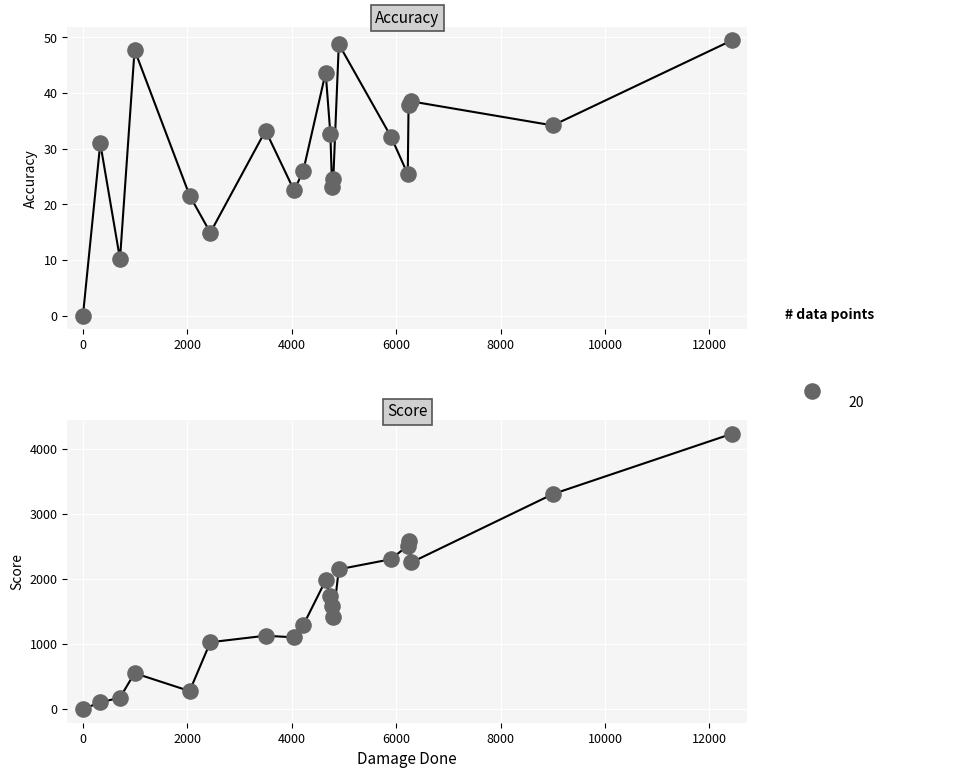

Which series contains the highest Y value?

Score